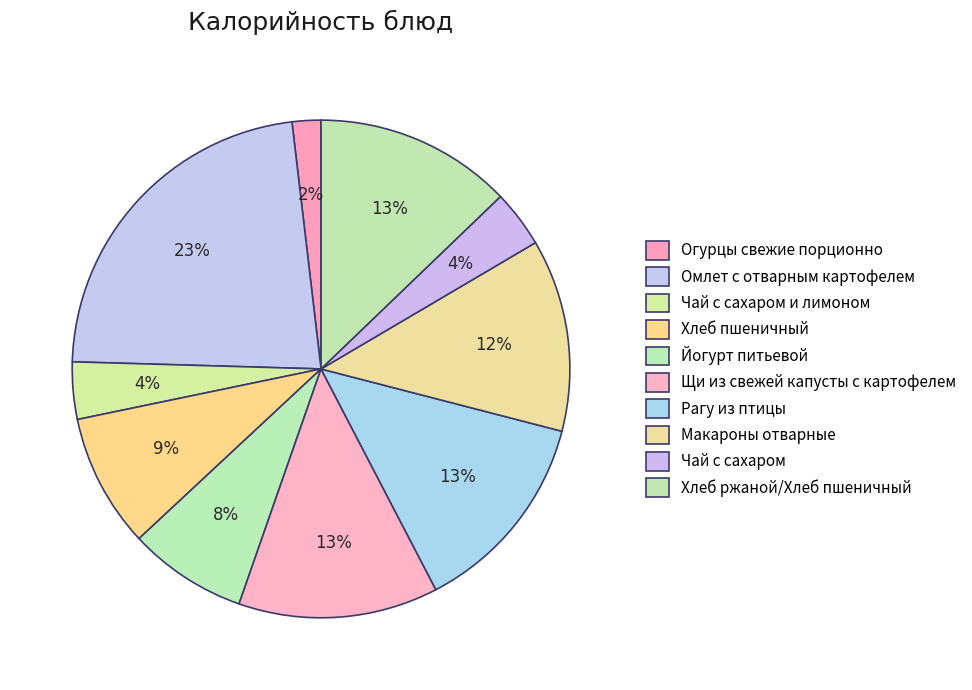

Is it true that Рагу из птицы is 13% of the pie?

True